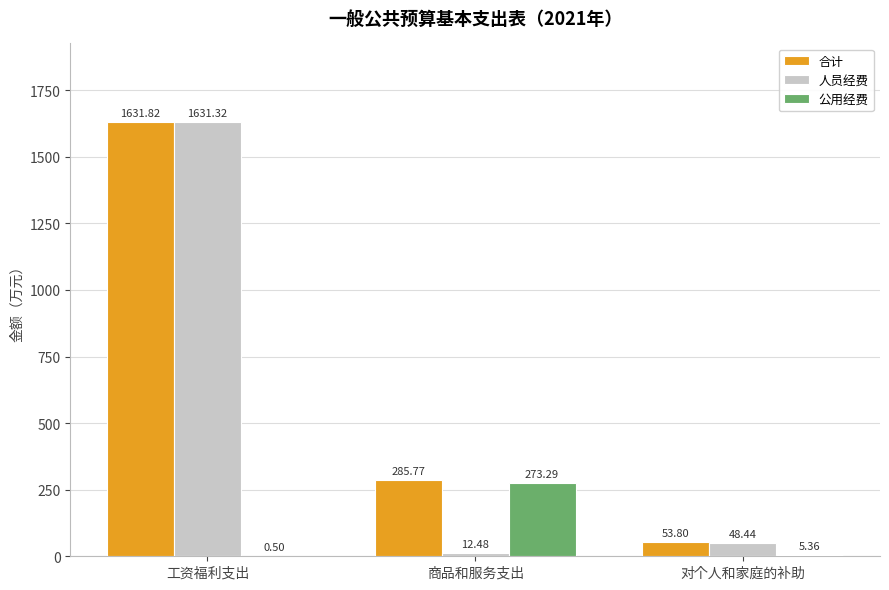

At which label is 人员经费 closest to 821?

对个人和家庭的补助